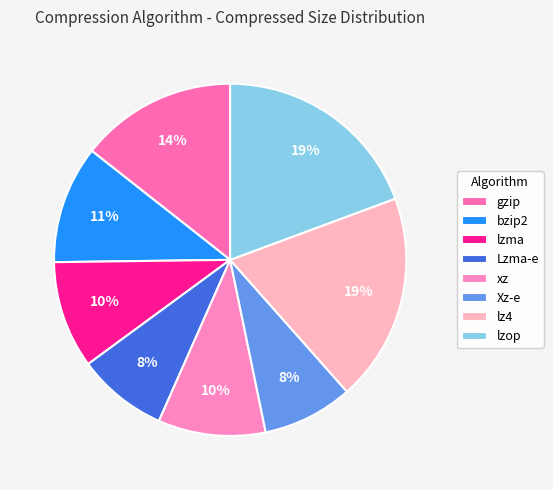

Does any single category account for the majority?

No